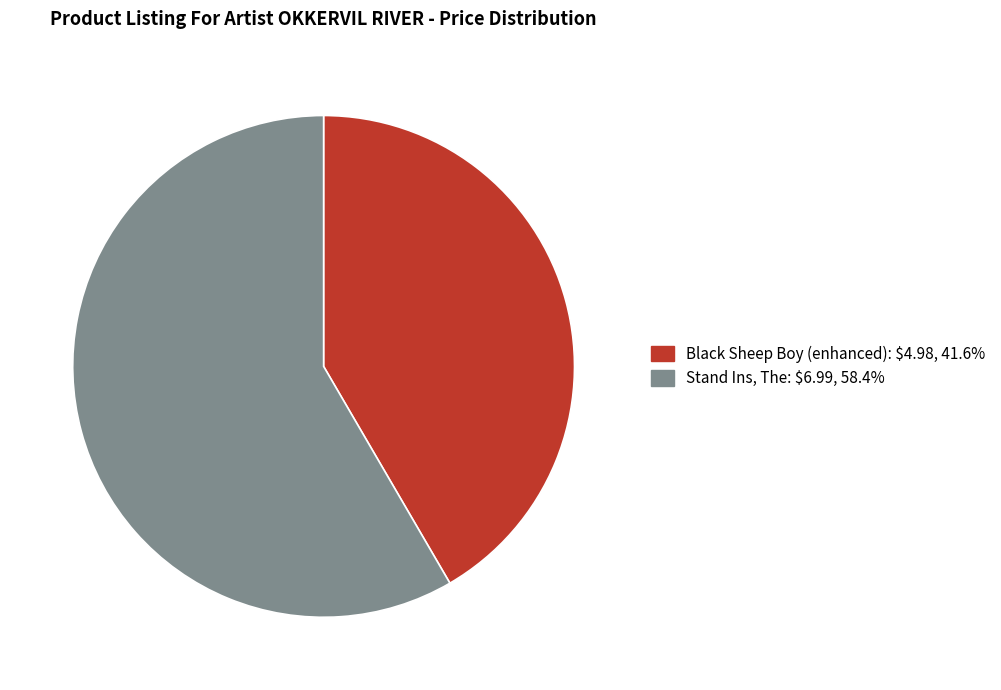

Which slice represents more than half of the pie?

Stand Ins, The